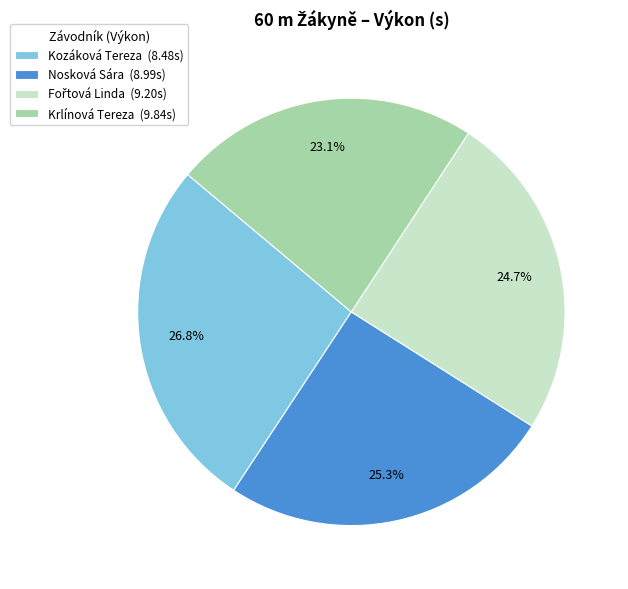

Is there any slice that represents more than half of the pie?

No